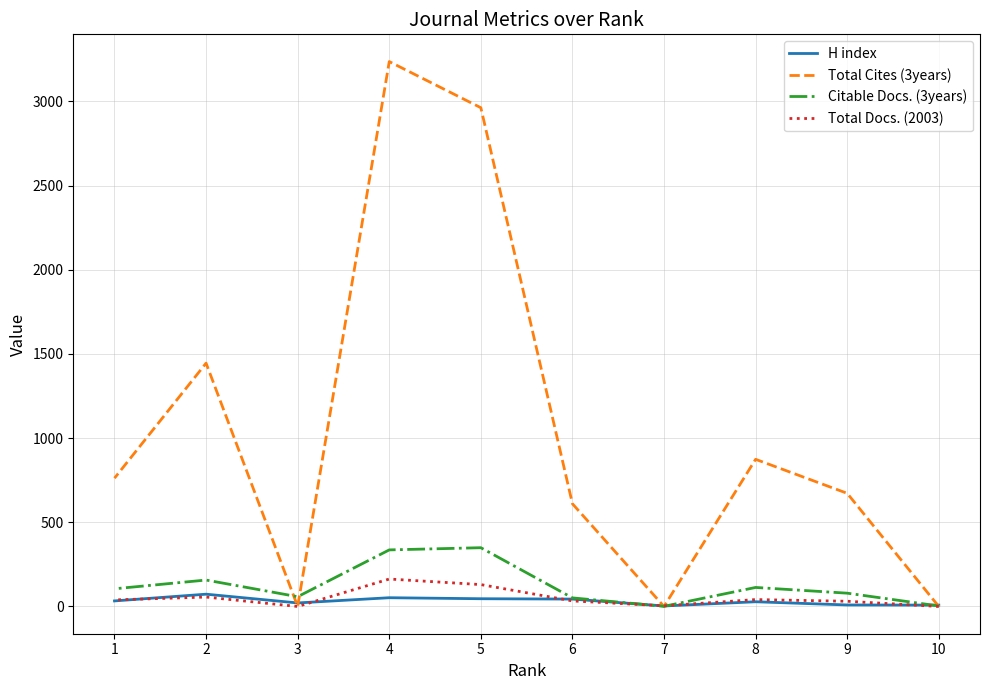

At 9, list the series in order from largest to smallest.

Total Cites (3years), Citable Docs. (3years), Total Docs. (2003), H index